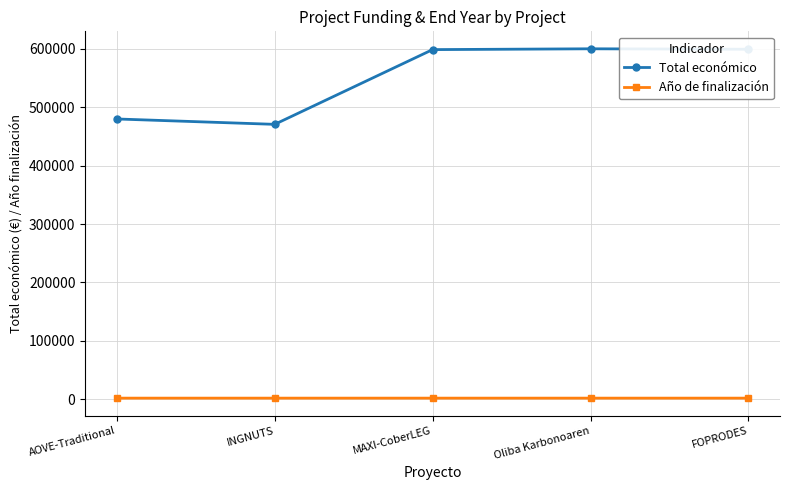

How many distinct data groups are displayed?

2